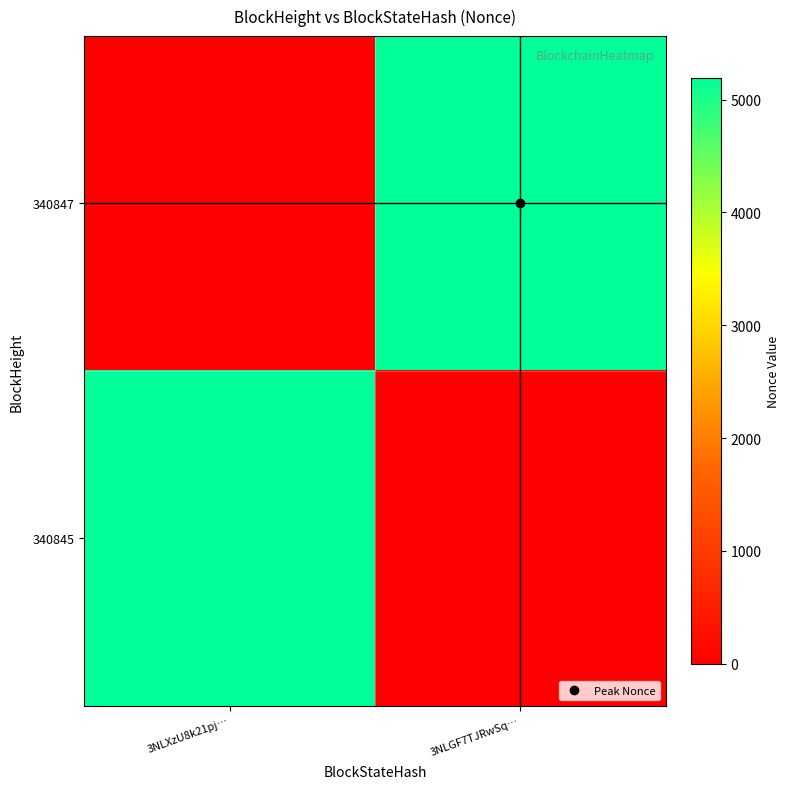

At which category is the sum across all series the highest?

3NLXzU8k21pj…